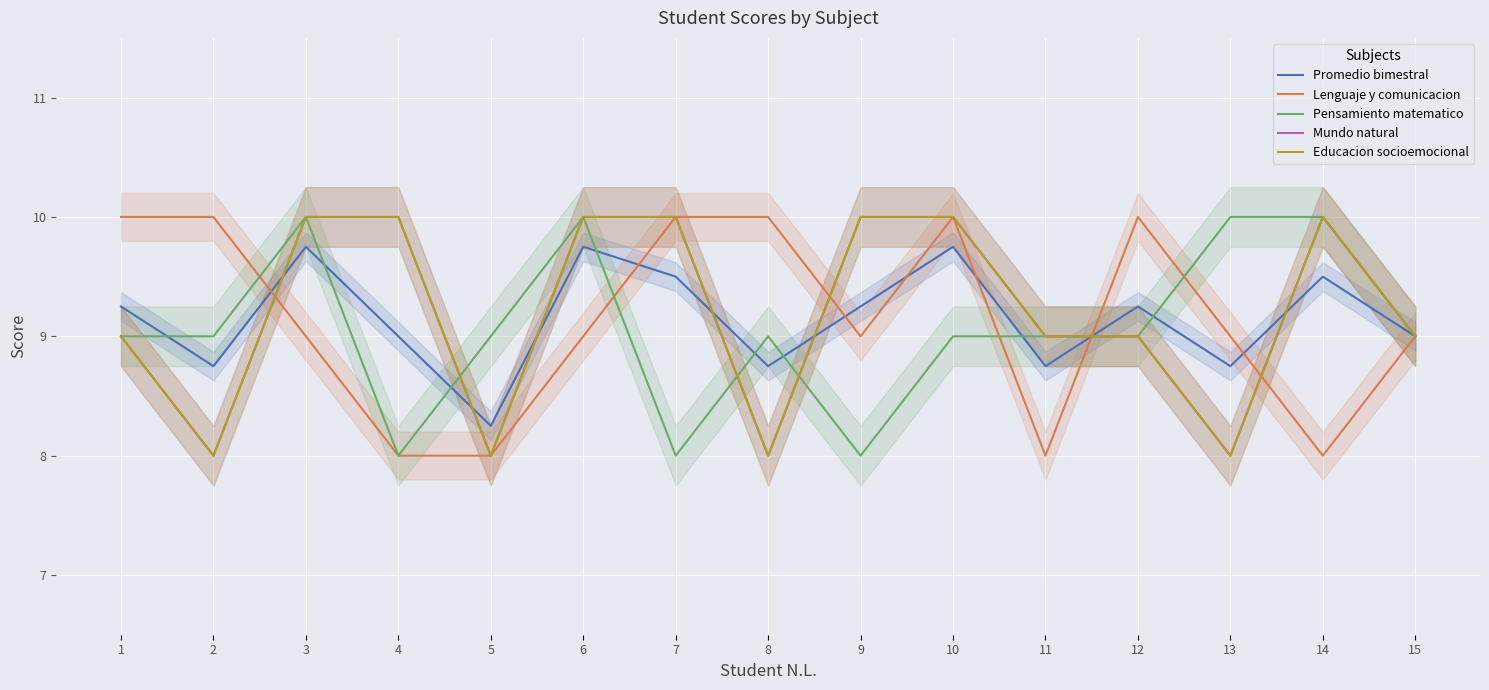

Between 4 and 13, which series saw the biggest shift?

Pensamiento matematico